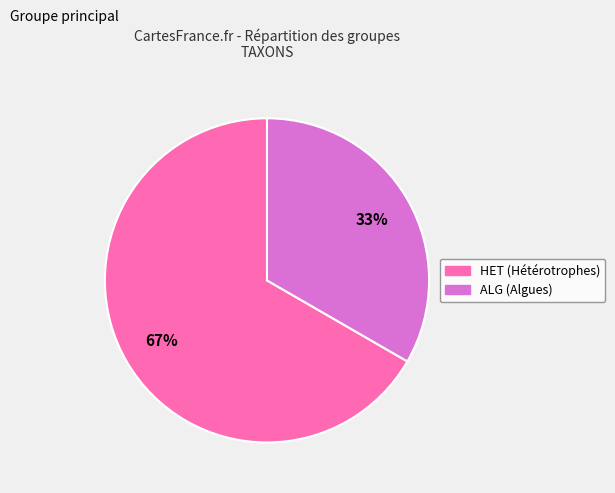

Combined, do HET and ALG account for over 50%?

Yes